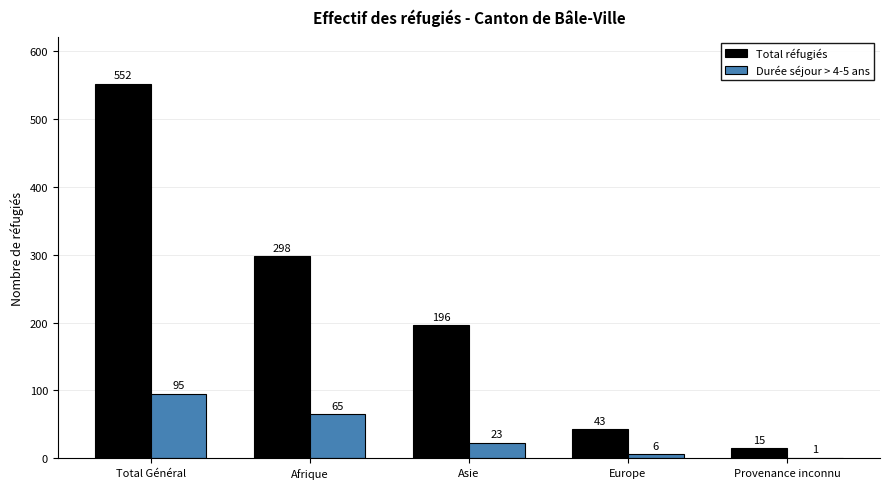

Is it true that Total réfugiés equals 210 at Total Général?

False